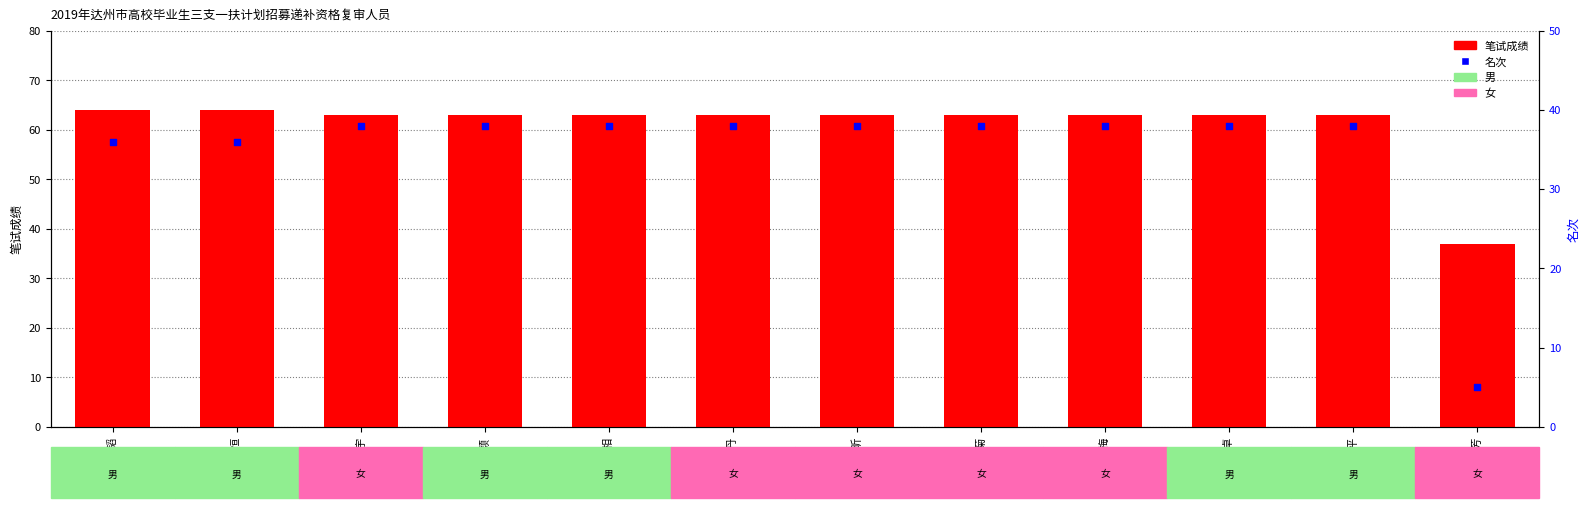

Is the value of 笔试成绩 at 桂红梅 greater than the value of 名次 at 李晓芳?

Yes